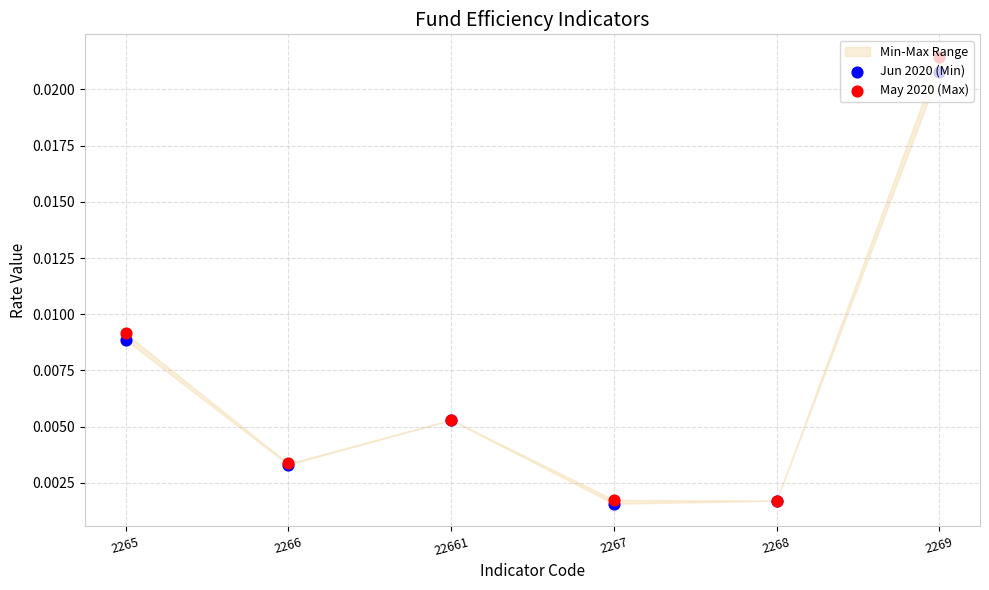

At how many categories does at least one series exceed 0?

6